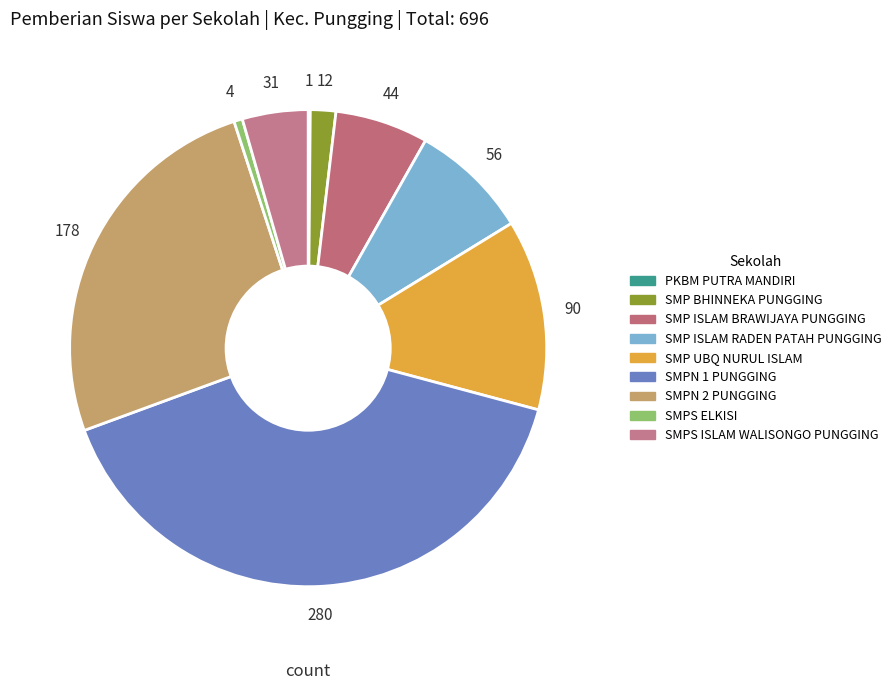

The SMP BHINNEKA PUNGGING slice represents 1% of the pie. True or false?

False